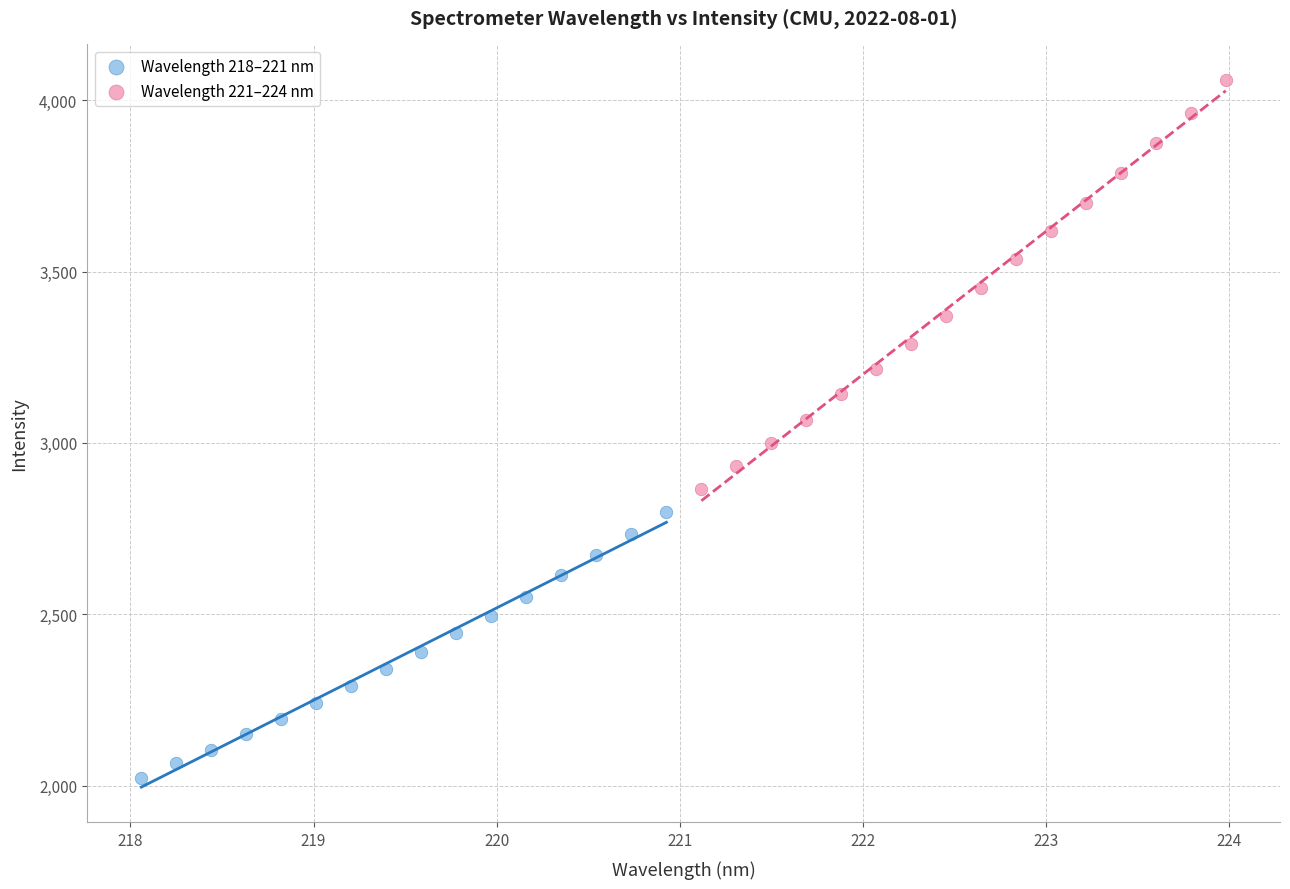

Which series contains the lowest Y value?

Wavelength 218–221 nm